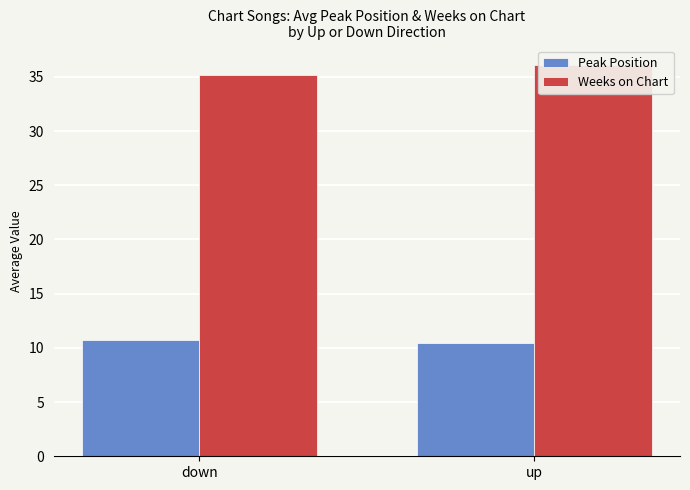

Count the Peak Position values in the range 10 to 11.

2